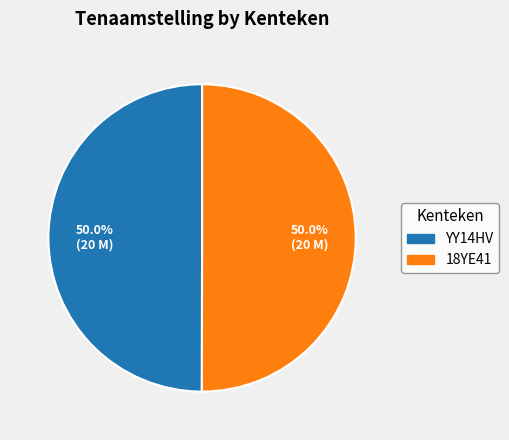

Approximately how many times larger is the value at YY14HV compared to 18YE41?

1.0